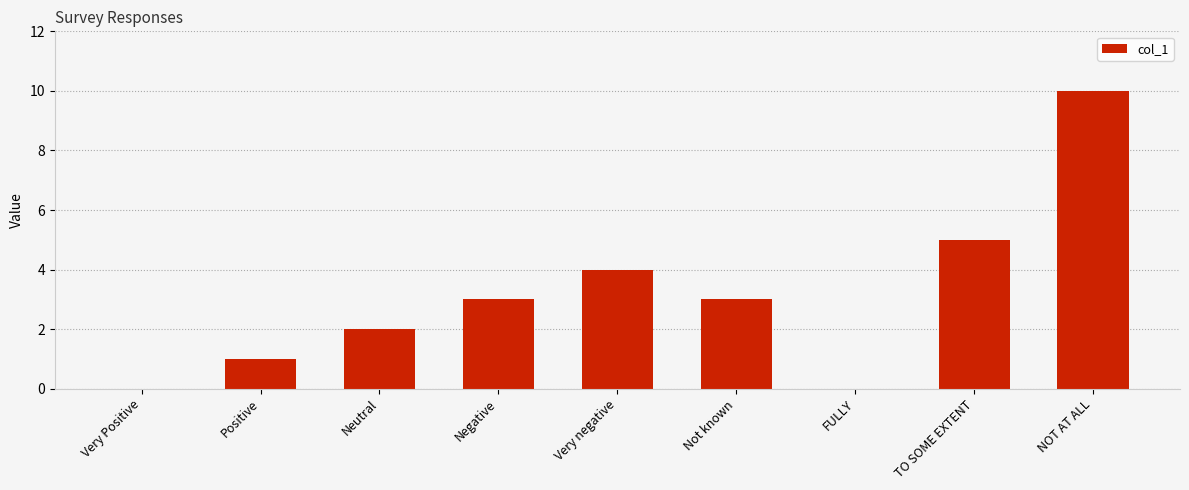

What is the sum of the values at NOT AT ALL and TO SOME EXTENT?

15